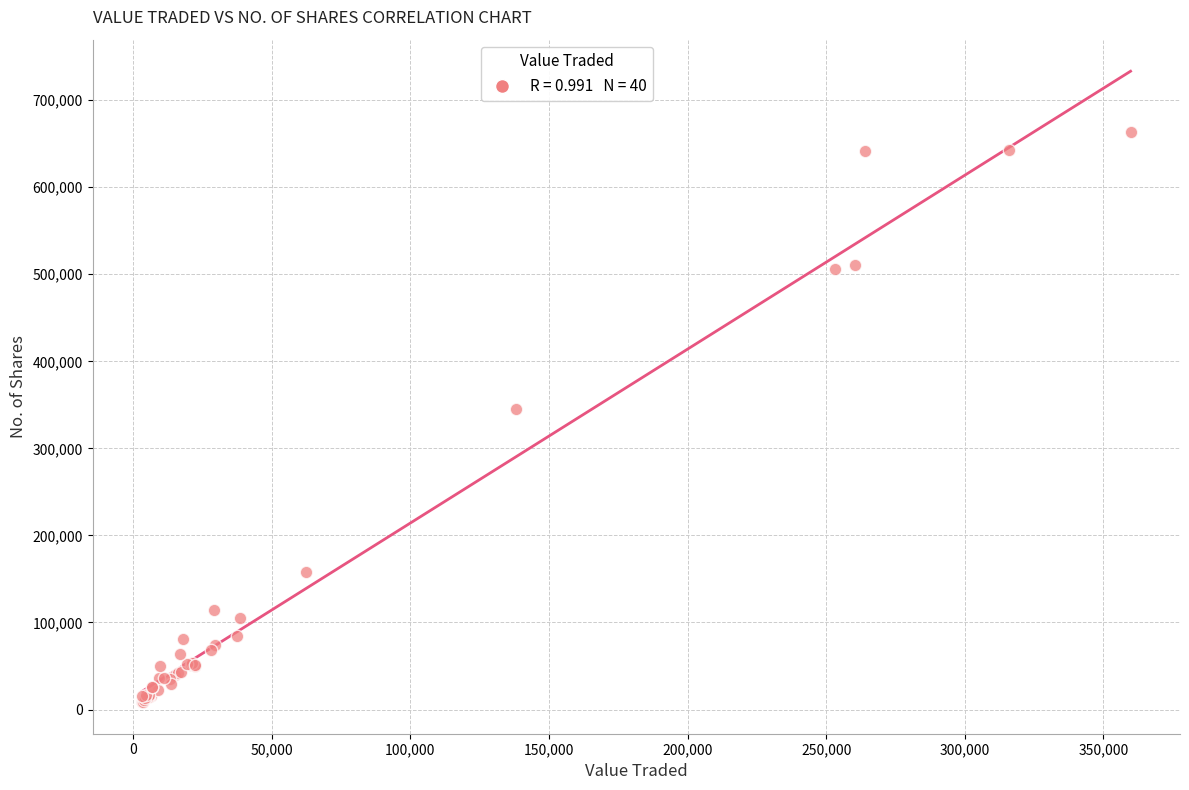

What Y value in the scatter plot is closest to 335798?

345049